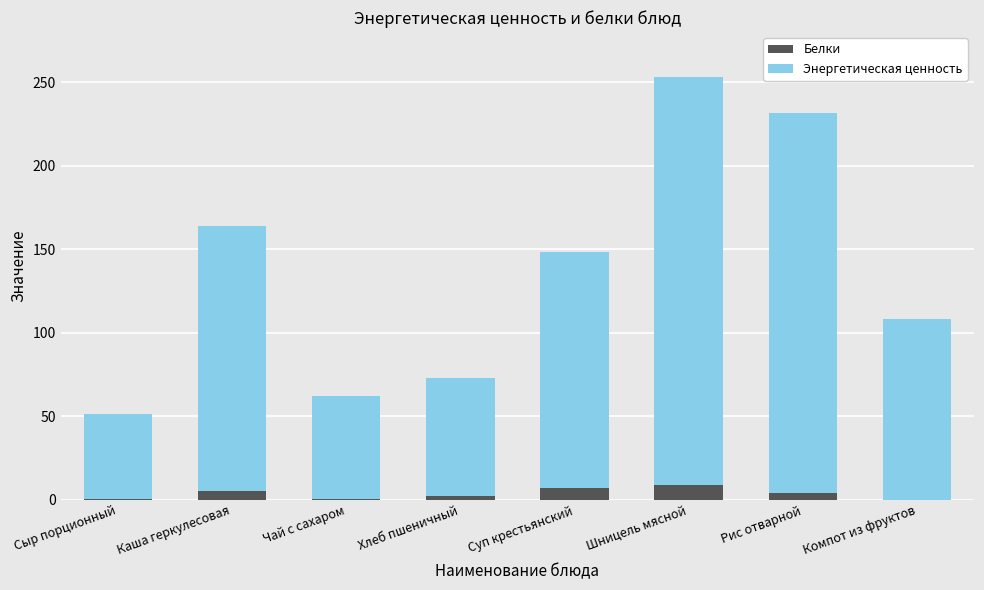

What is the highest value of the Белки series?

9.0